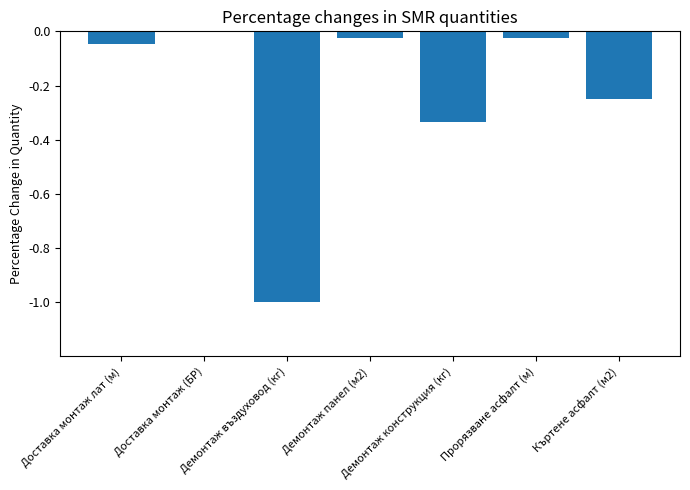

The chart shows a value of -0.5 at Демонтаж конструкция (кг). True or false?

False